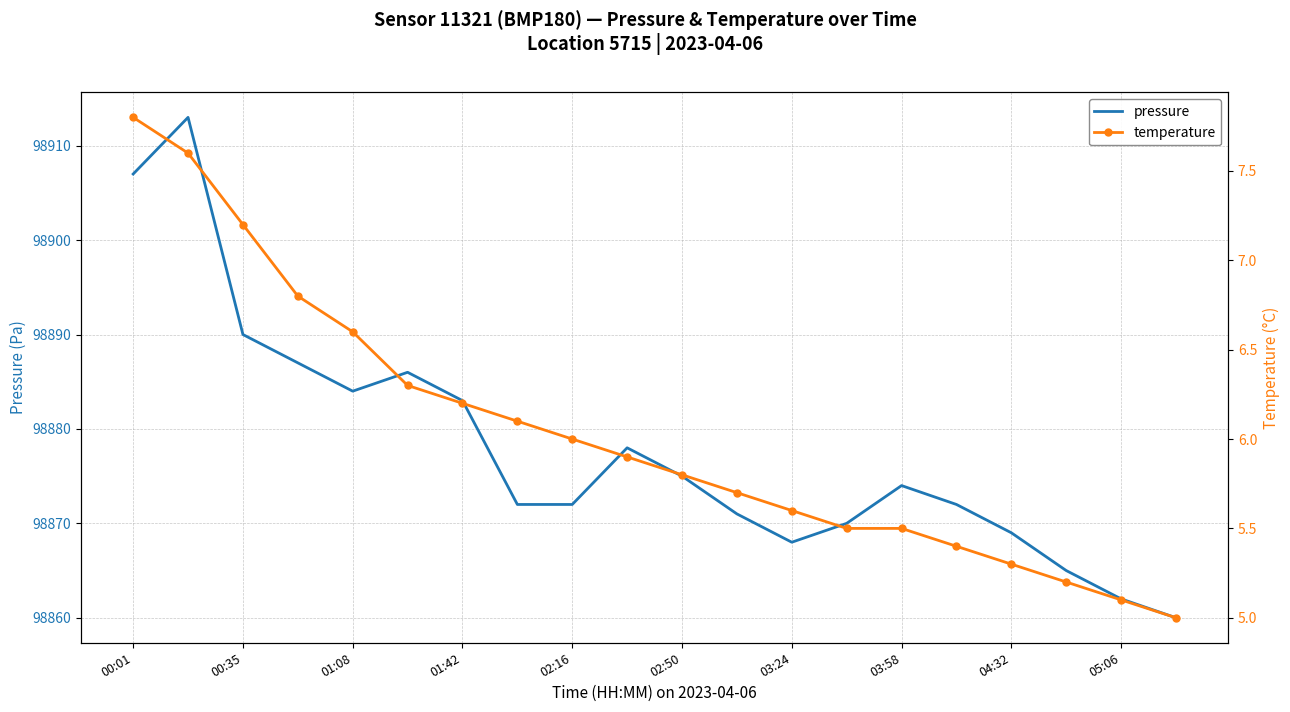

What is the value of the temperature point at the 7th from the left?

6.2